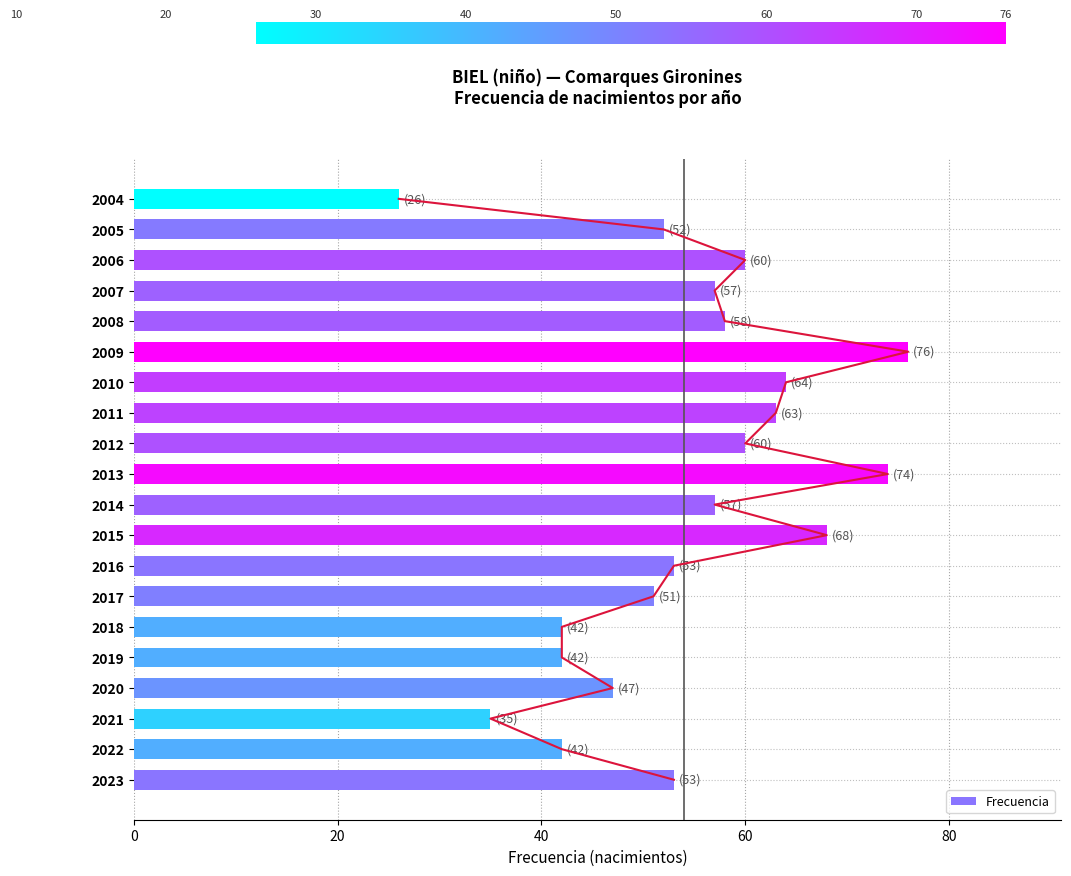

Where is the data nearest to the value 51?

2017